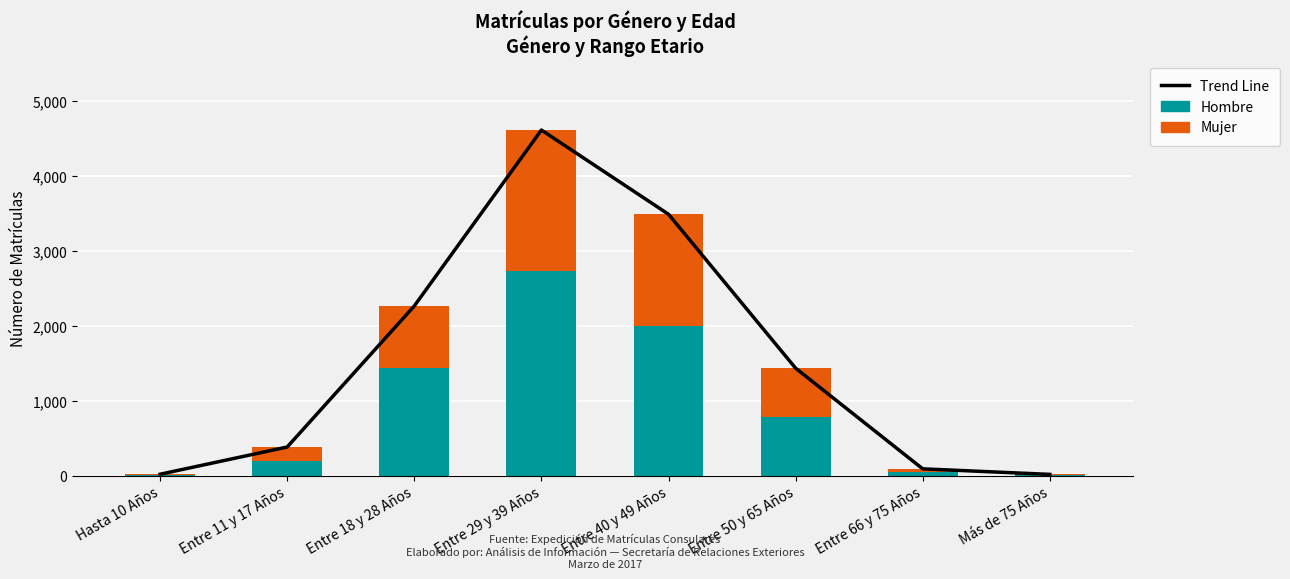

At which label does Trend Line first exceed 1434?

Entre 18 y 28 Años